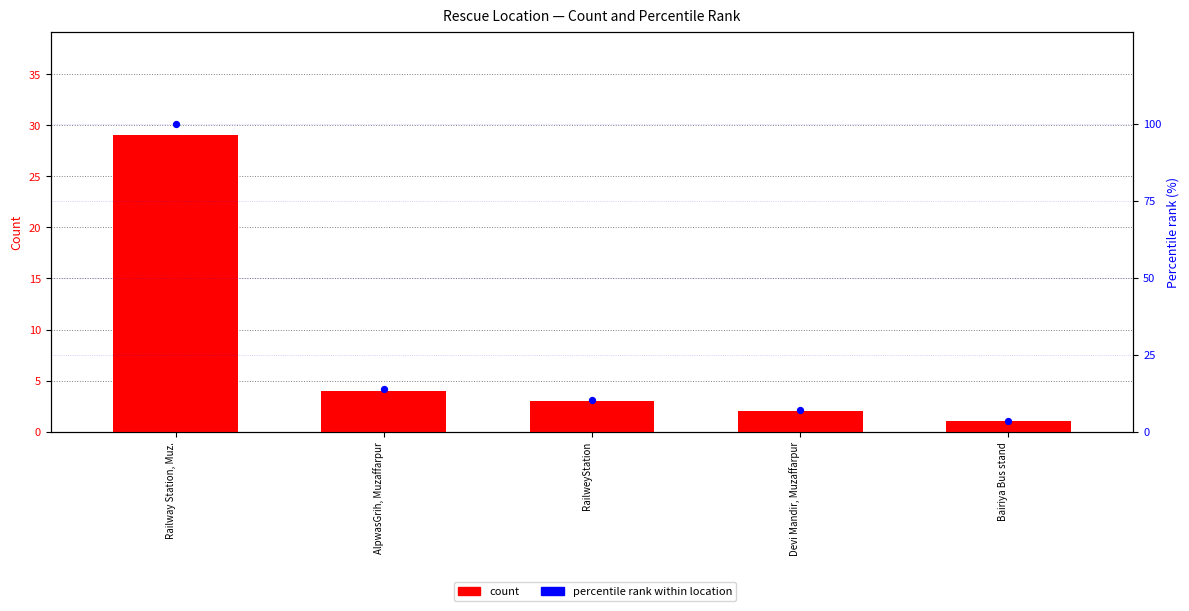

At which category is the sum across all series the highest?

Railway Station, Muz.